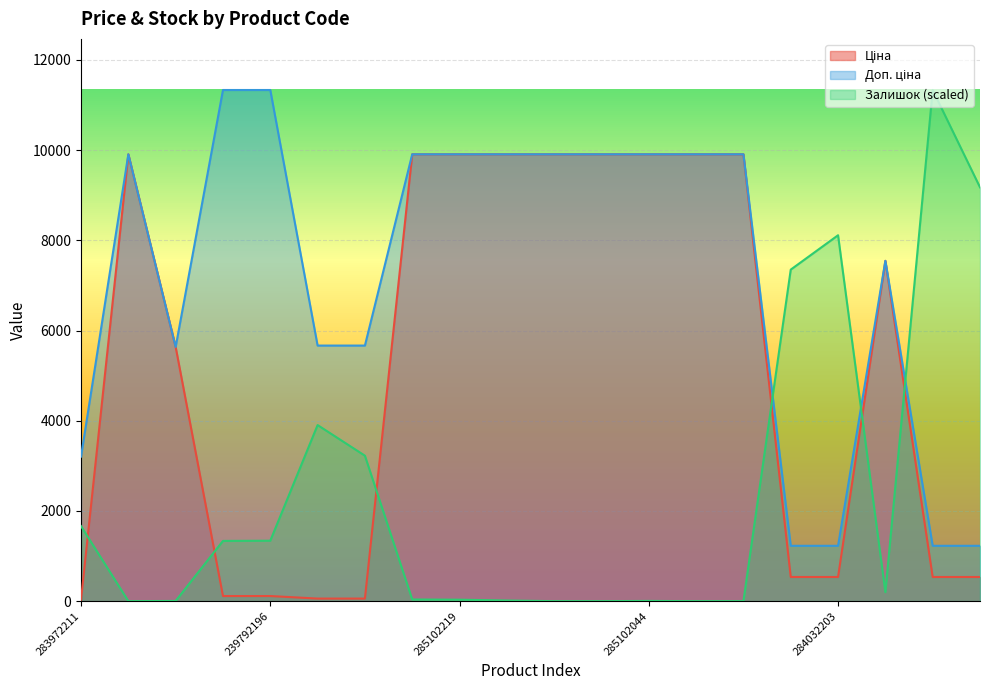

How many lines are shown in the chart?

3